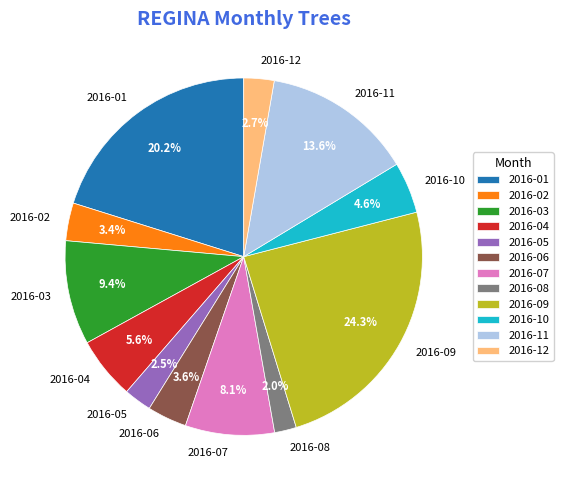

What portion of the pie excludes 2016-06?

96.4%